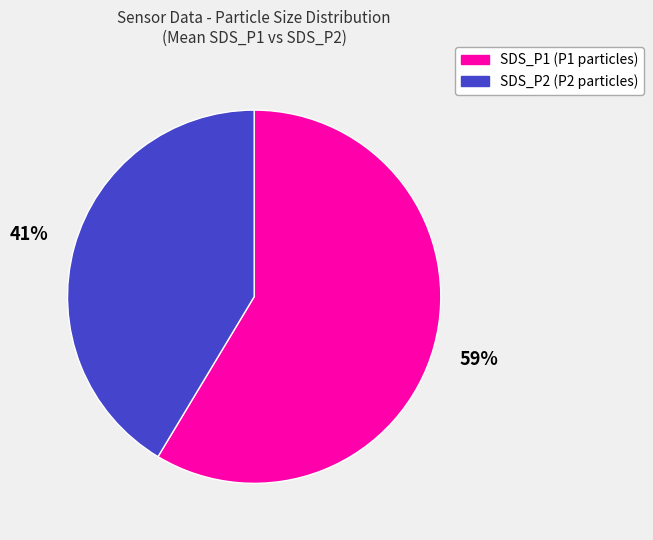

What is the ratio of the value at SDS_P2 (P2 particles) to the value at SDS_P1 (P1 particles)?

0.7